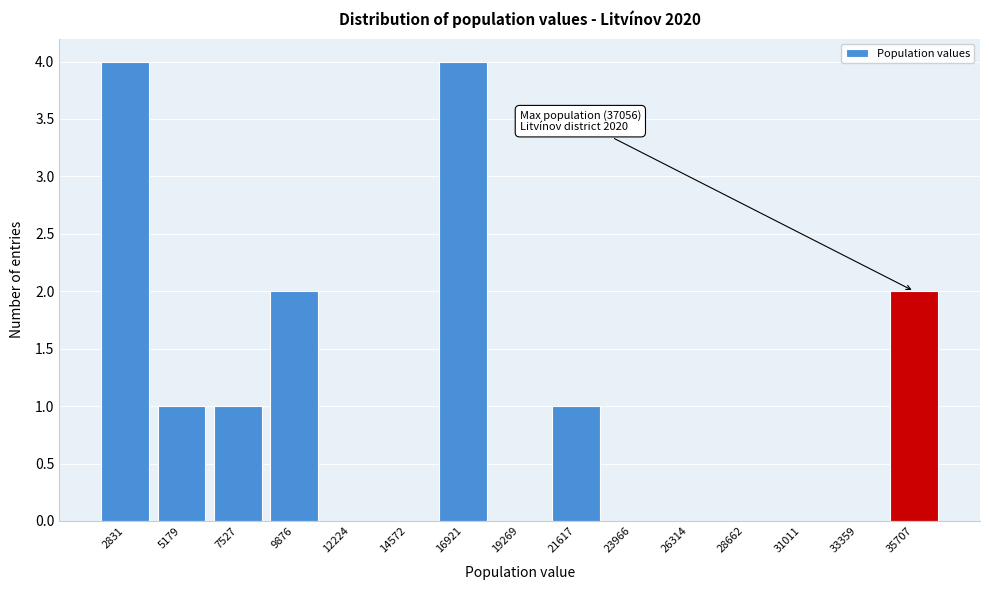

Reading right to left, extract all data points from this chart.

35707=2	33359=0	31011=0	28662=0	26314=0	23966=0	21617=1	19269=0	16921=4	14572=0	12224=0	9876=2	7527=1	5179=1	2831=4